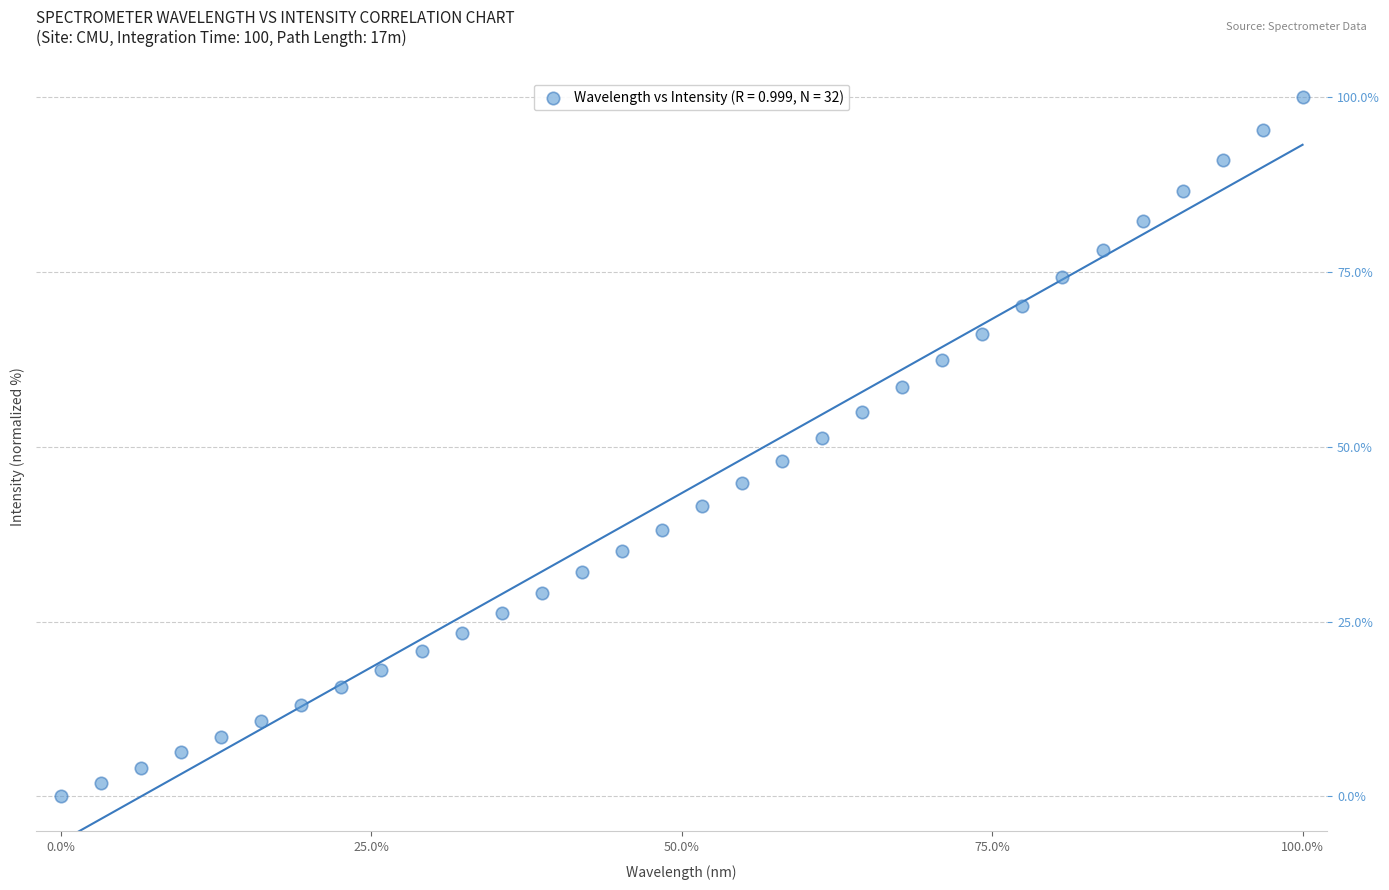

What is the range of Y values (max minus min)?

100.0